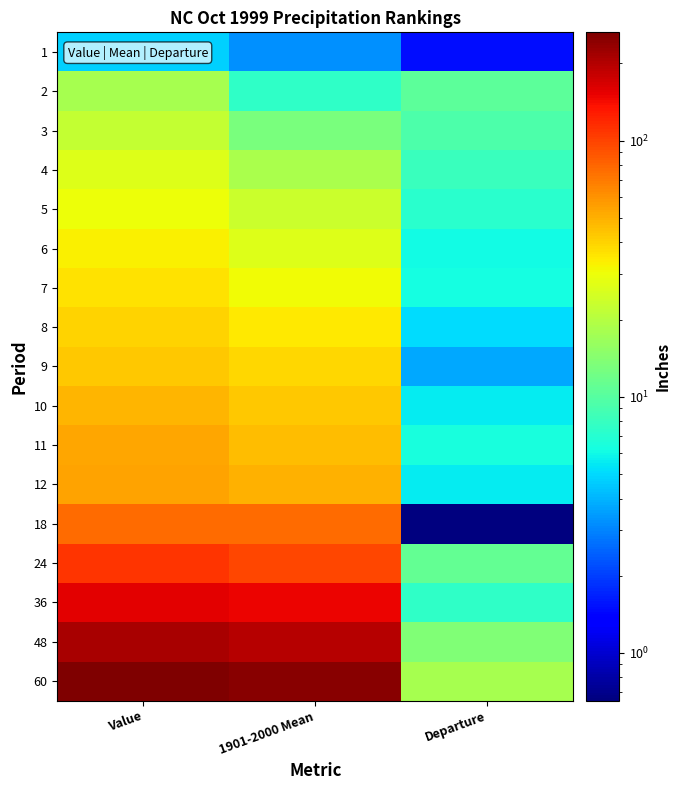

List the series in order of their peak value, lowest first.

1, 2, 3, 4, 5, 6, 7, 8, 9, 10, 11, 12, 18, 24, 36, 48, 60